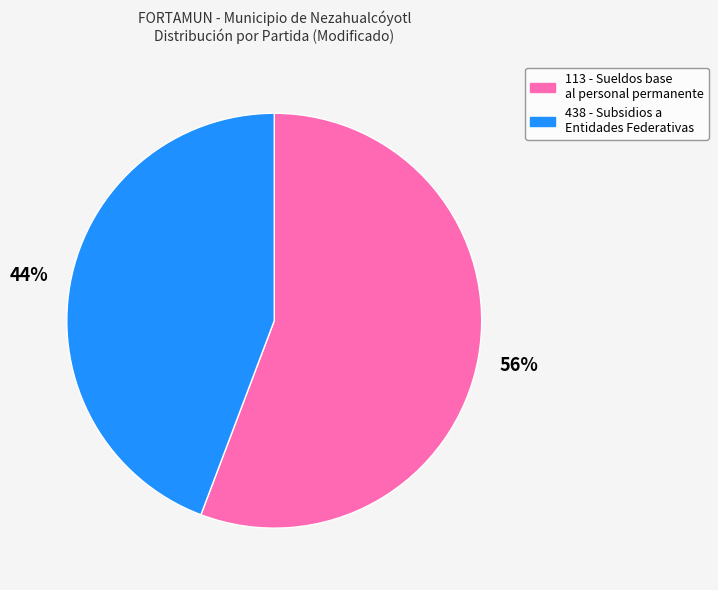

To the nearest percent, what percentage of the pie is 438 - Subsidios a Entidades Federativas?

44%